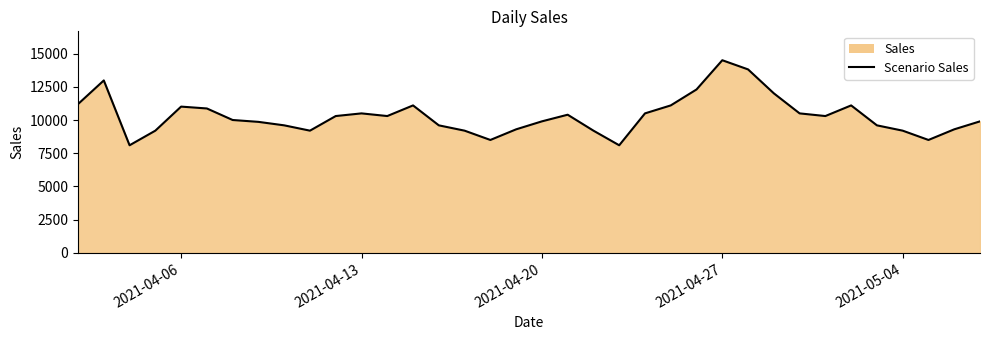

Which label corresponds to the largest value in the chart?

2021-04-27